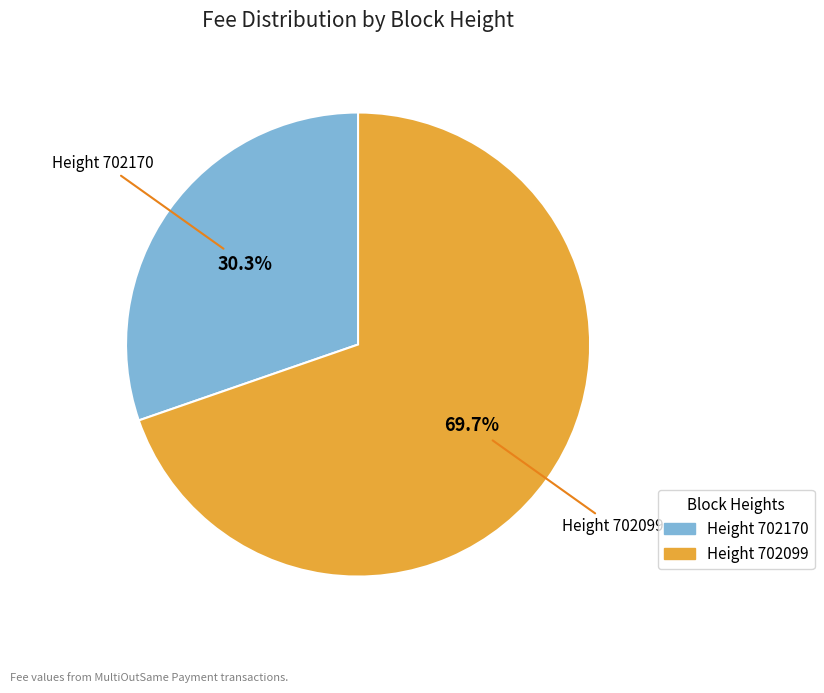

How many slices are in this pie chart?

2